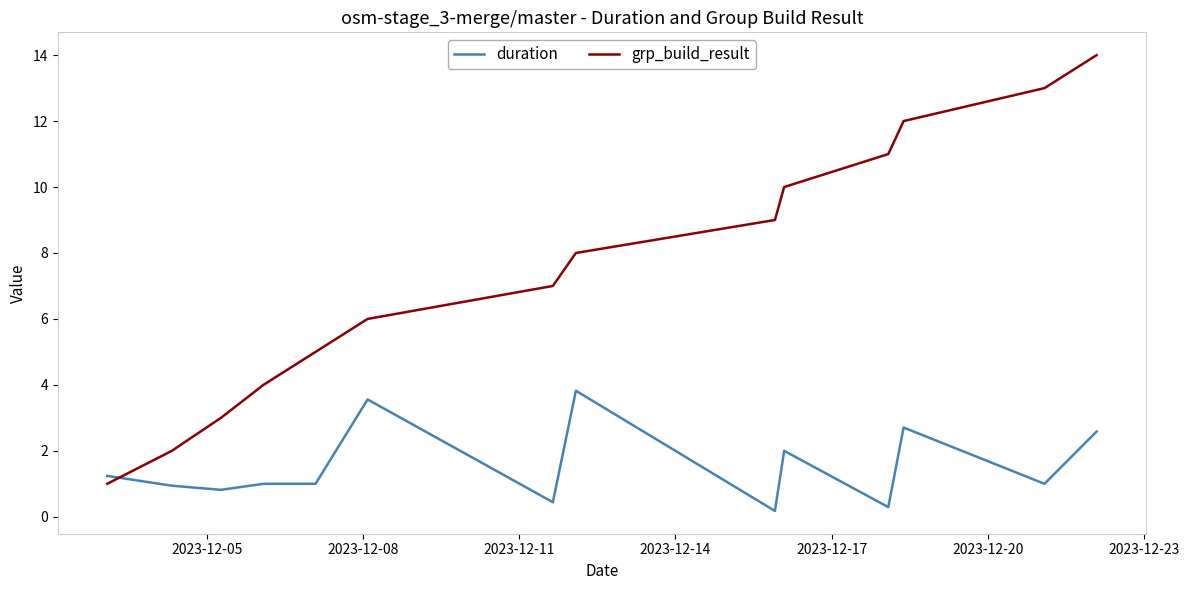

True or false: duration and grp_build_result intersect in this chart.

True